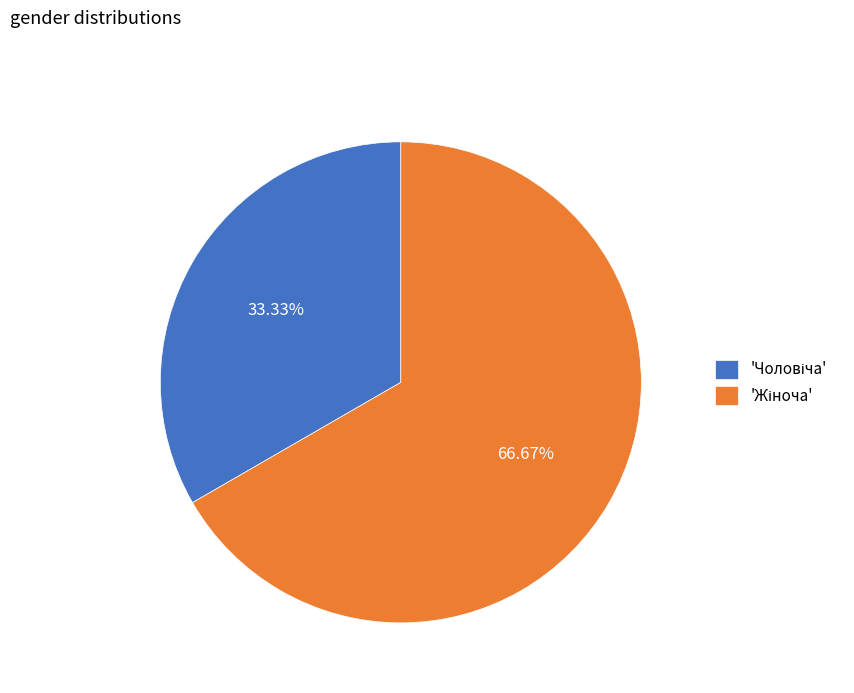

Does any single category account for the majority?

Yes